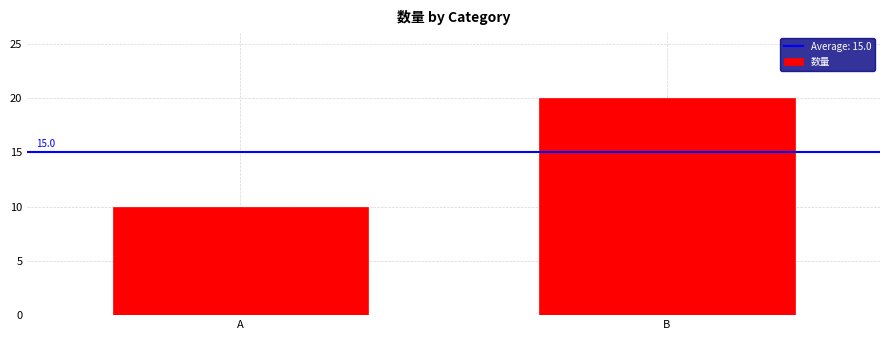

Are the bars horizontal?

No